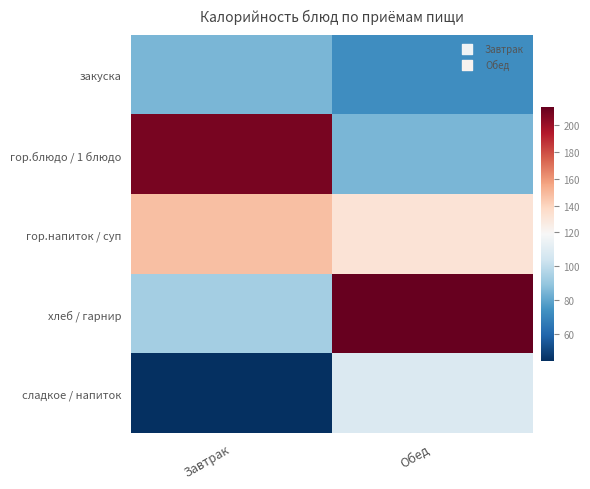

What is the smallest value displayed?

44.4